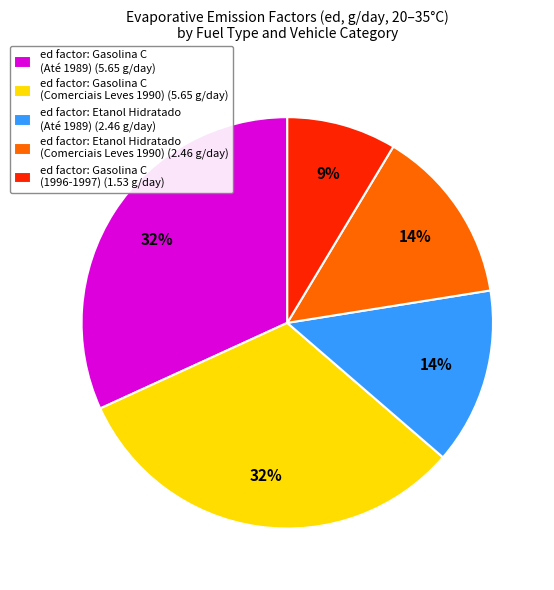

Approximately how many times larger is the value at ed factor: Gasolina C (Comerciais Leves 1990) (5.65 g/day) compared to ed factor: Gasolina C (Até 1989) (5.65 g/day)?

1.0